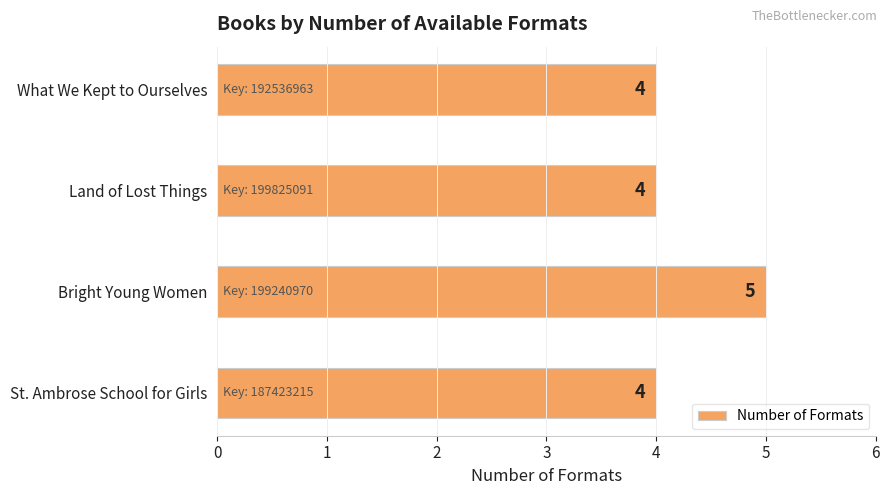

How many bars are there in total?

4